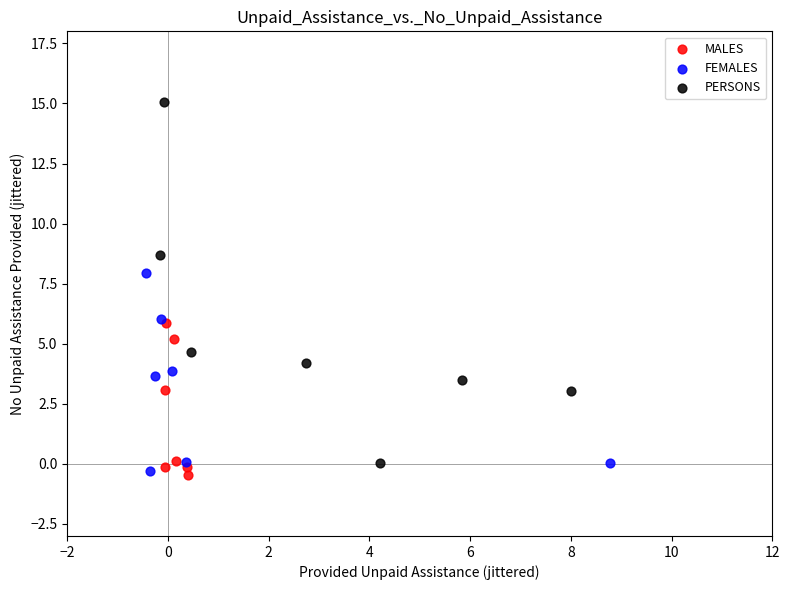

Which series reaches the maximum Y coordinate?

PERSONS